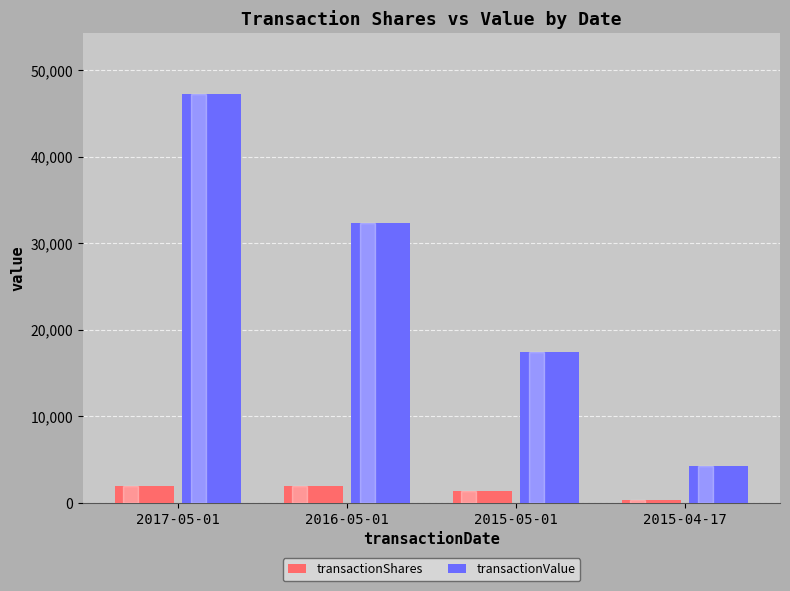

What position from the right is 2016-05-01?

3